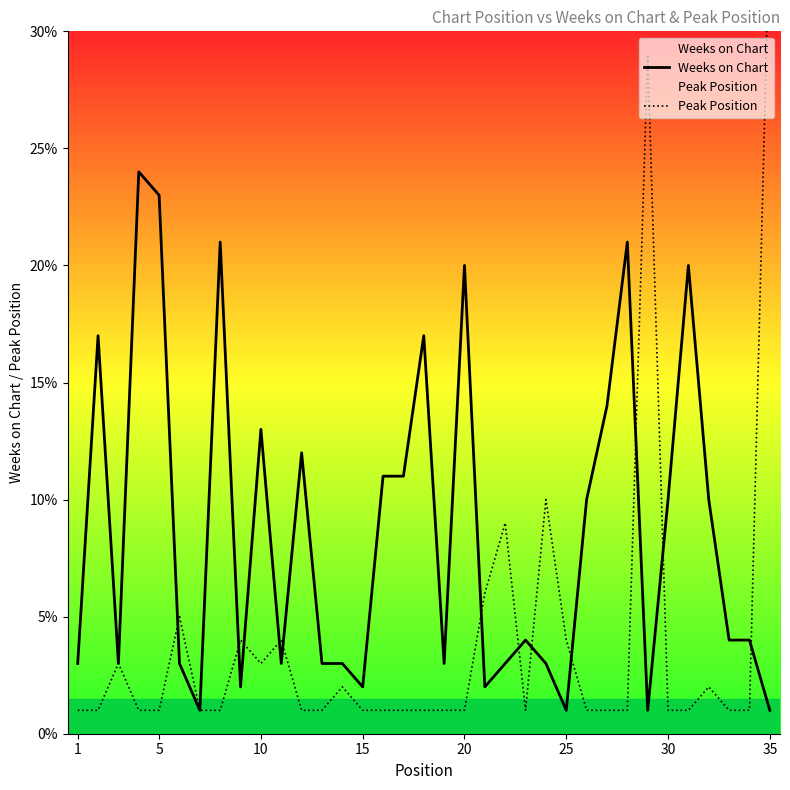

At how many categories does at least one series exceed 26?

2